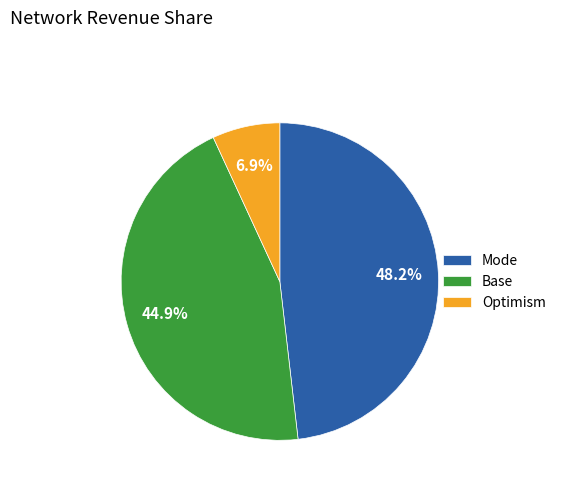

What is the total percentage of Base and Optimism?

51.8%